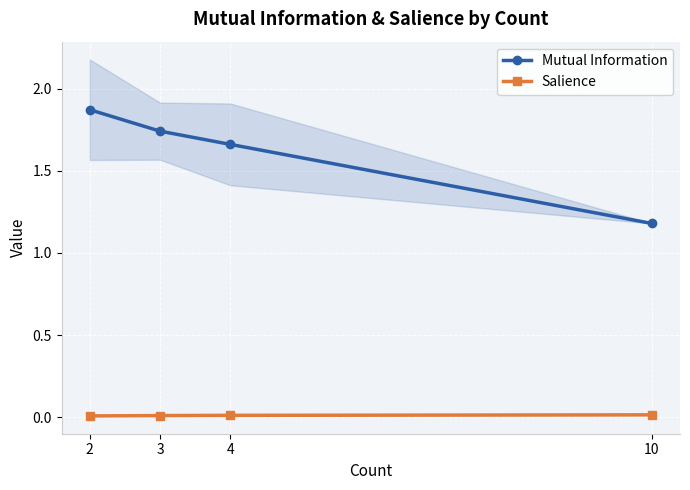

Is it true that Mutual Information equals 2.7 at 3?

False